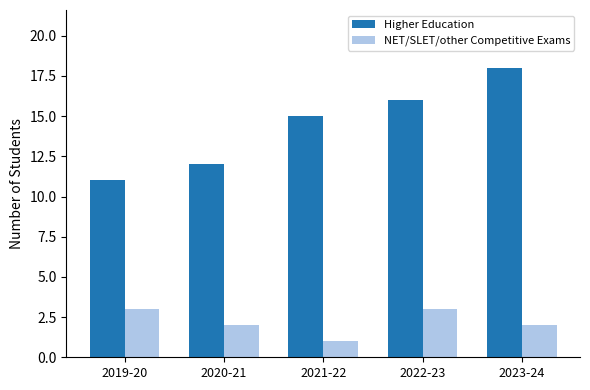

Is it true that Higher Education equals 12 at 2020-21?

True